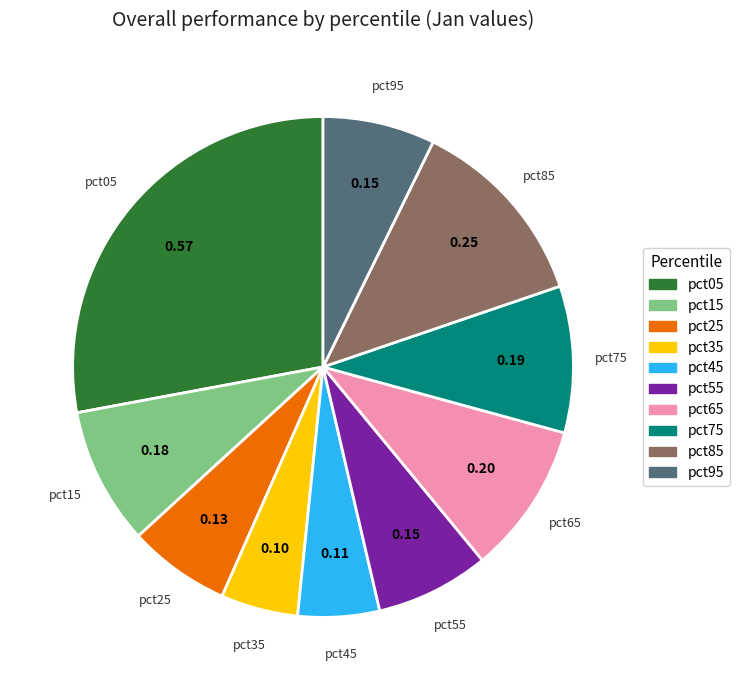

The pct75 slice represents 9% of the pie. True or false?

True